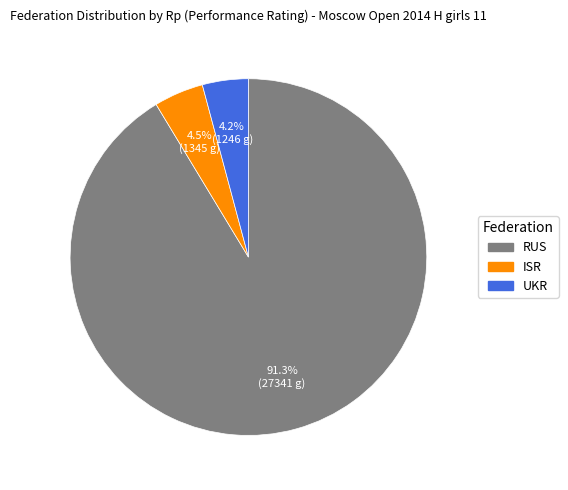

How many segments does this pie chart have?

3